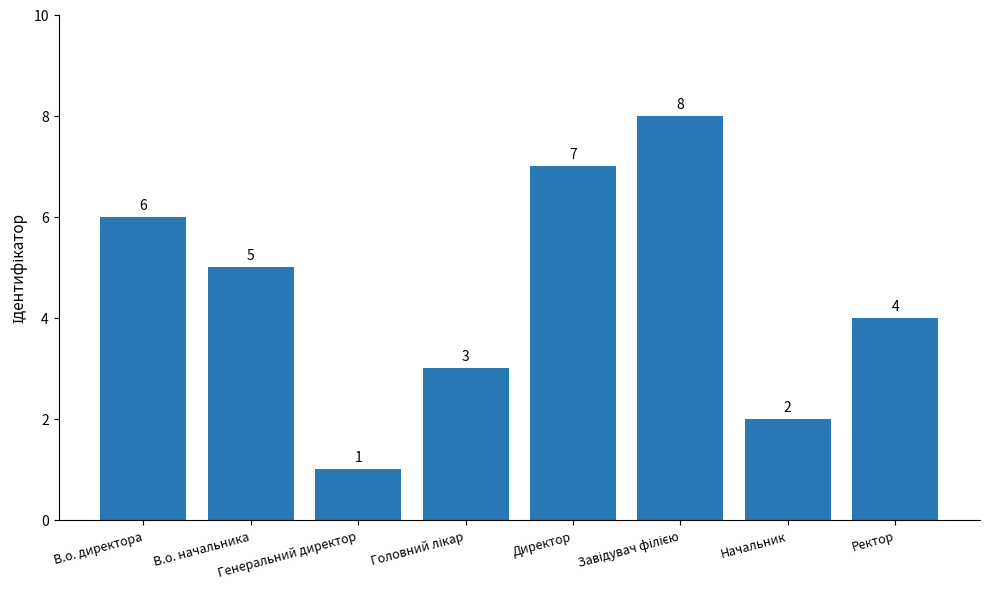

What is the maximum value shown in the chart?

8